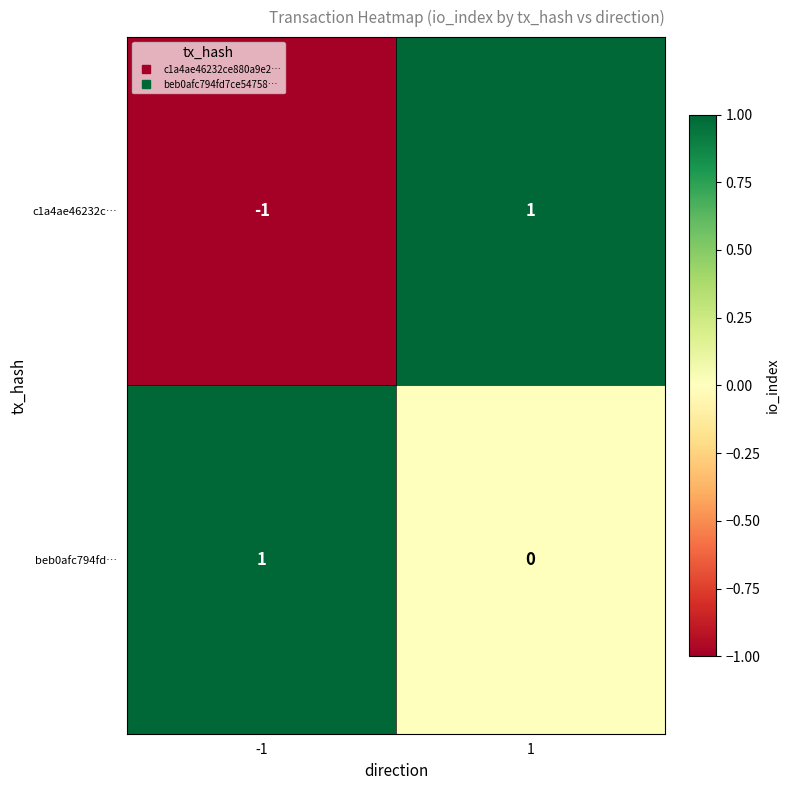

What is the smallest value displayed?

-1